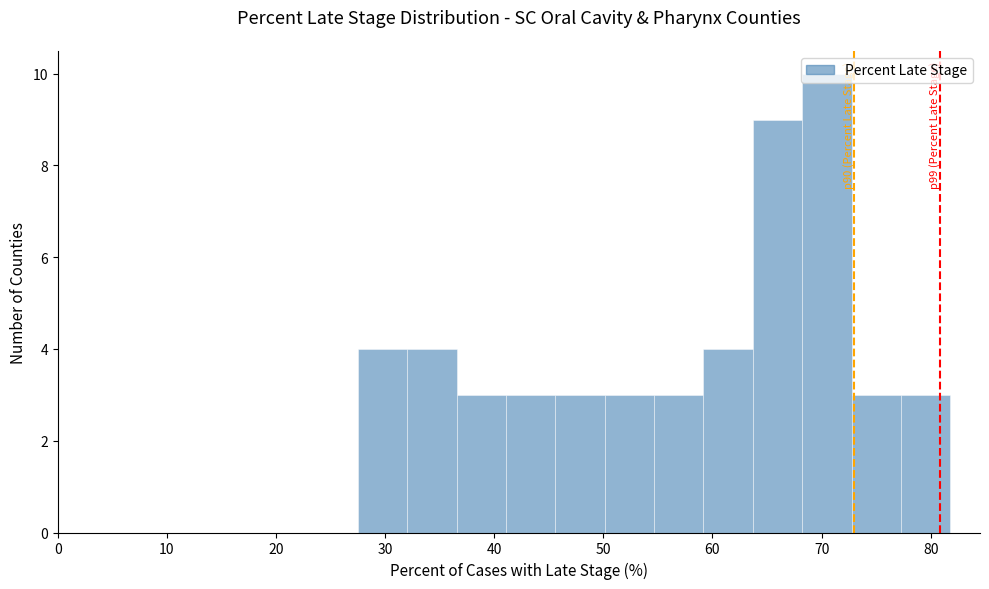

Which range on the x-axis has the tallest bar?

68 to 73